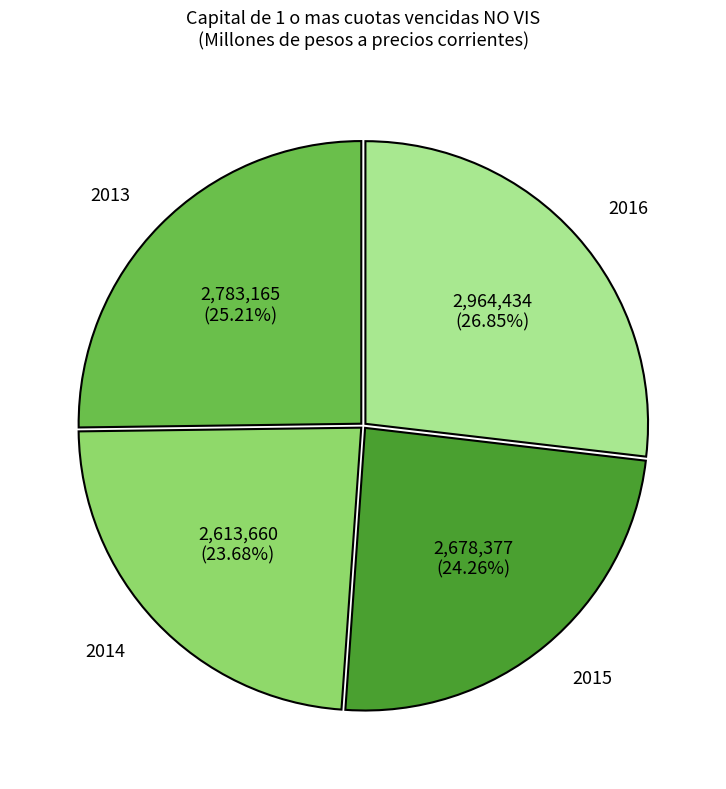

What is the ratio of the value at 2013 to the value at 2016?

0.9